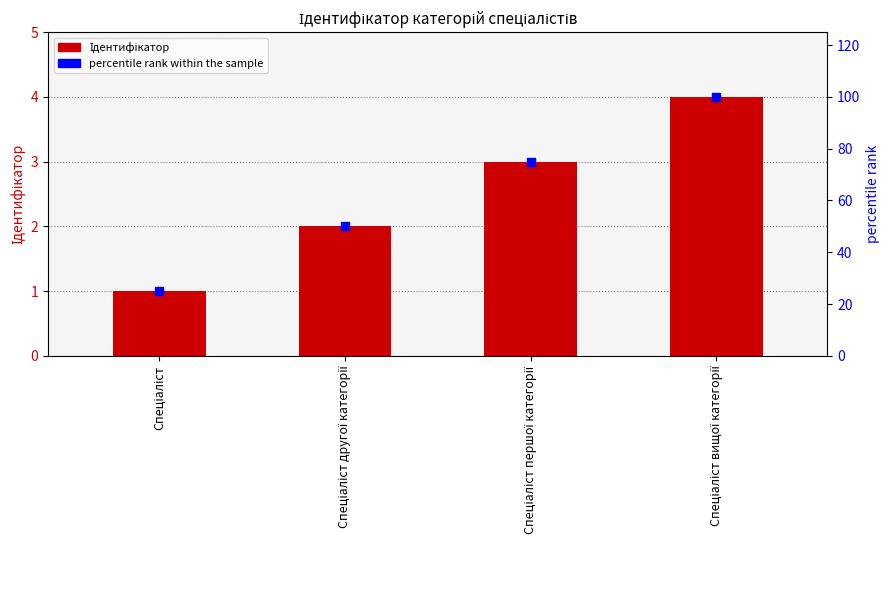

What are all the series names shown in the legend?

Ідентифікатор, percentile rank within the sample